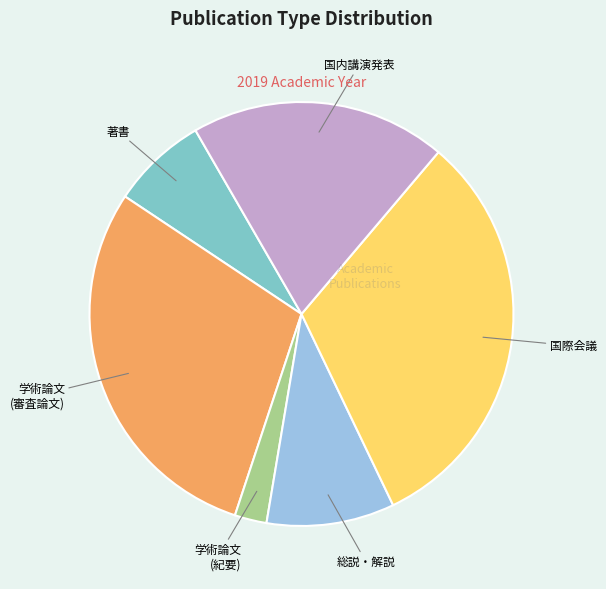

Does any single category account for the majority?

No